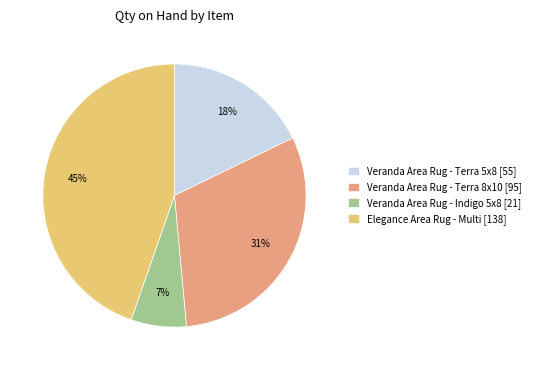

The Veranda Area Rug - Indigo 5x8 [21] slice represents 20% of the pie. True or false?

False